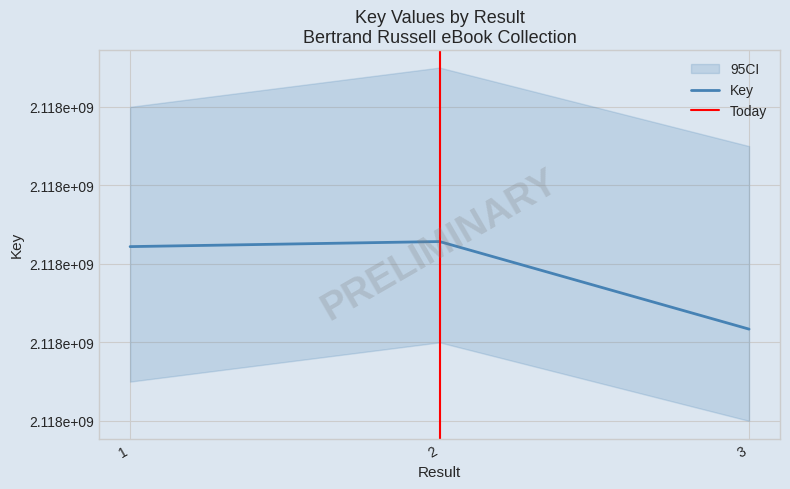

What is the value of the 1st point from the left?

2117924392